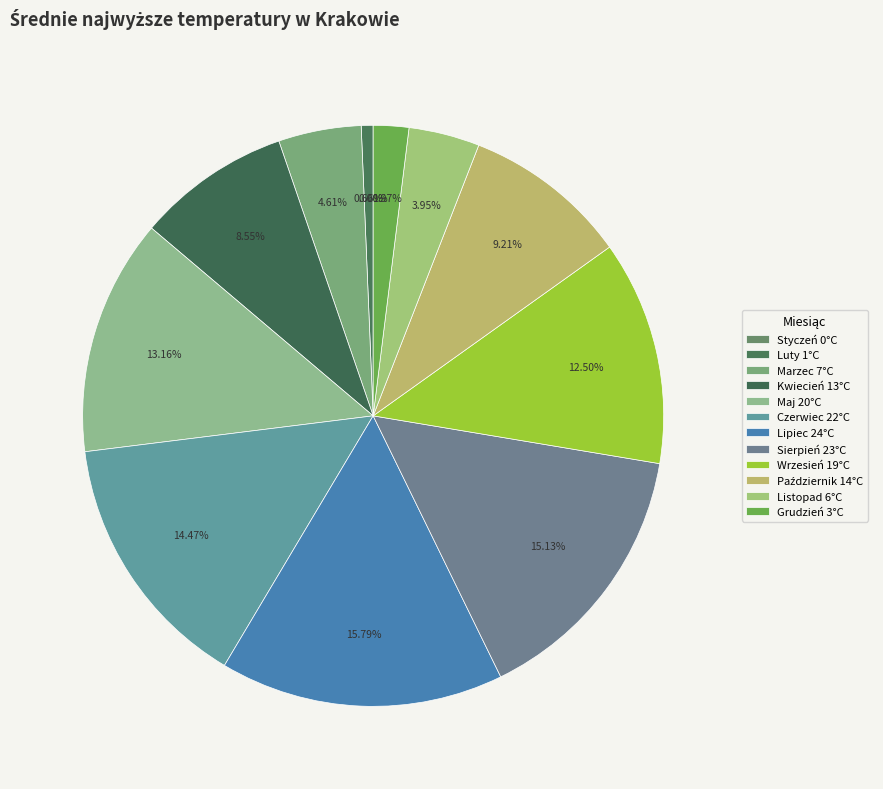

Count the number of slices in the pie.

12